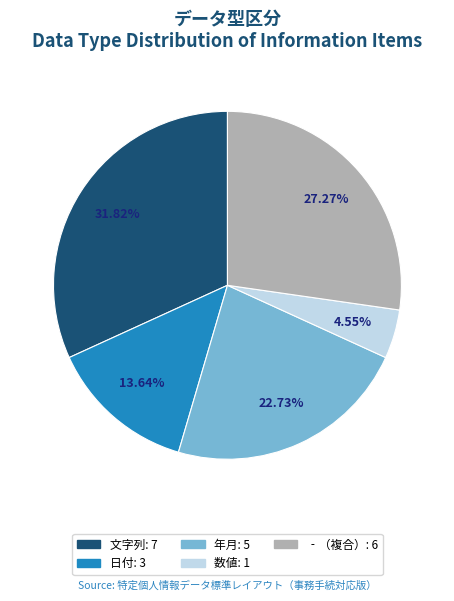

To the nearest percent, what is the difference between the largest and smallest slice percentages?

27%